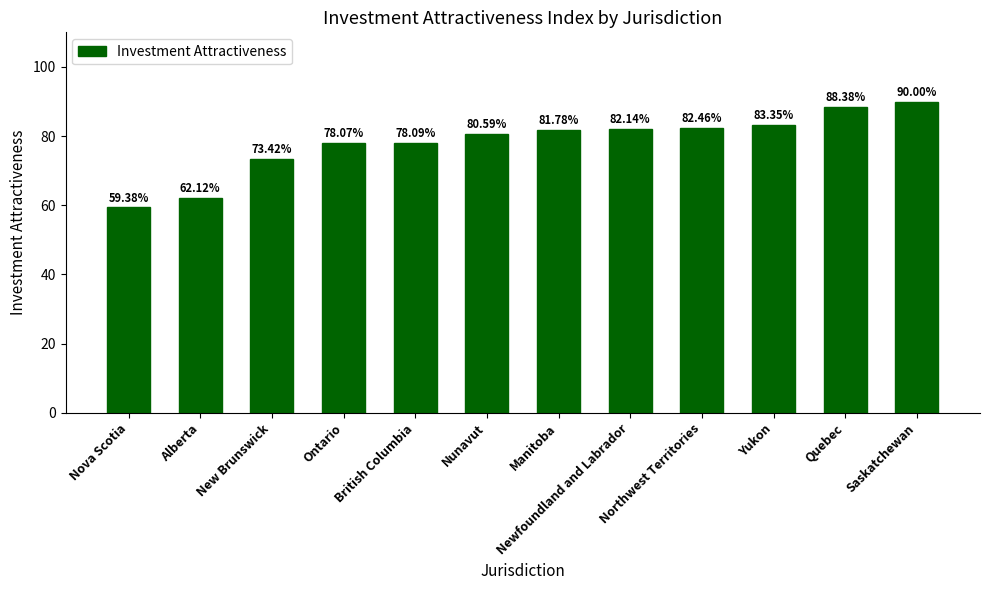

What position from the right is Yukon?

3